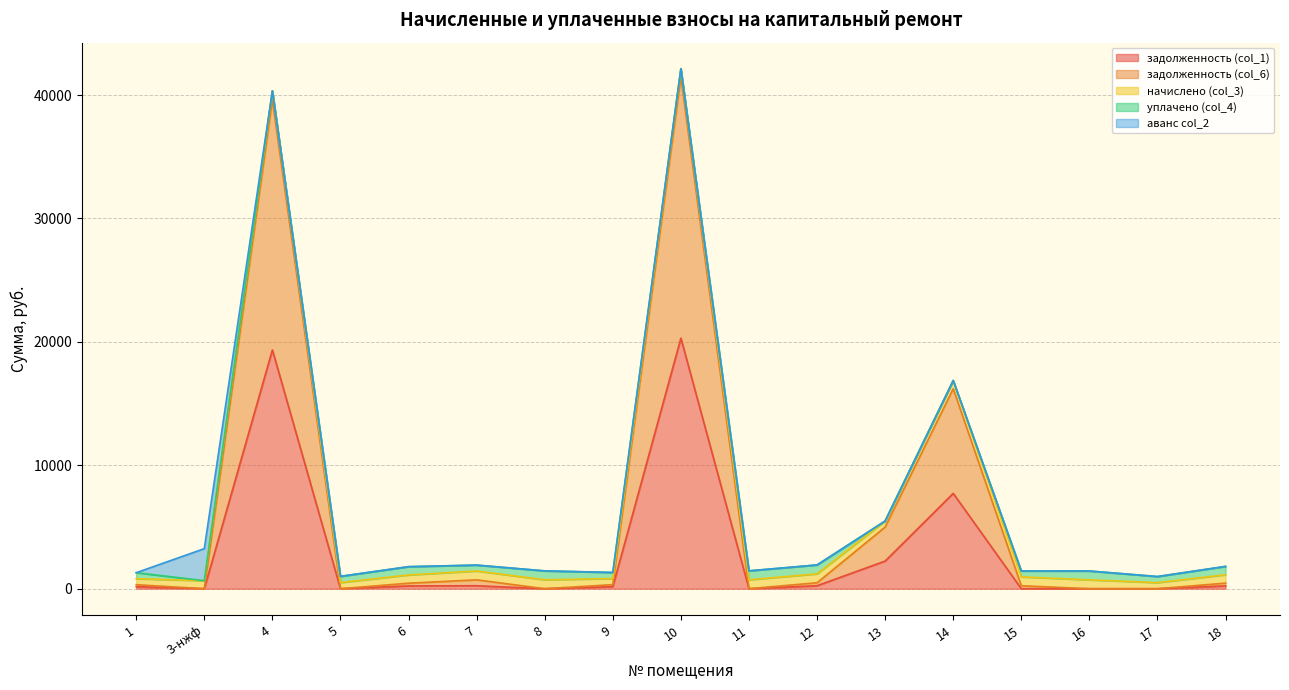

Which series ends up on top after the final intersection of начислено (col_3) and задолженность (col_6)?

начислено (col_3)